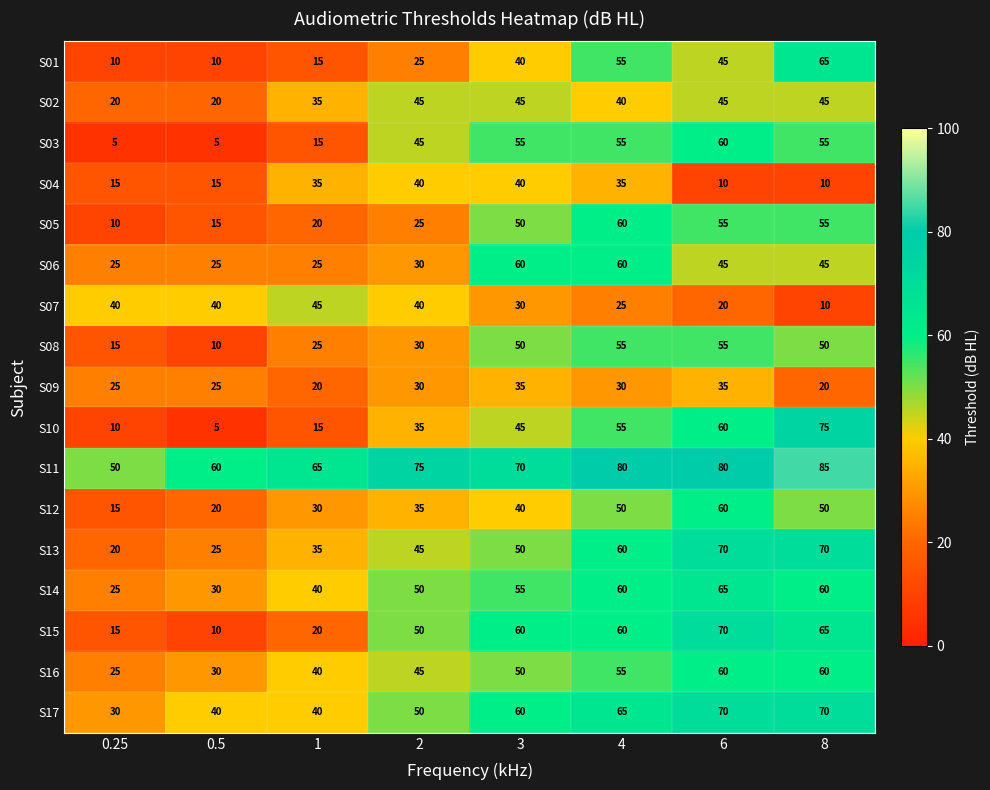

How many S13 values are between 35 and 70?

6